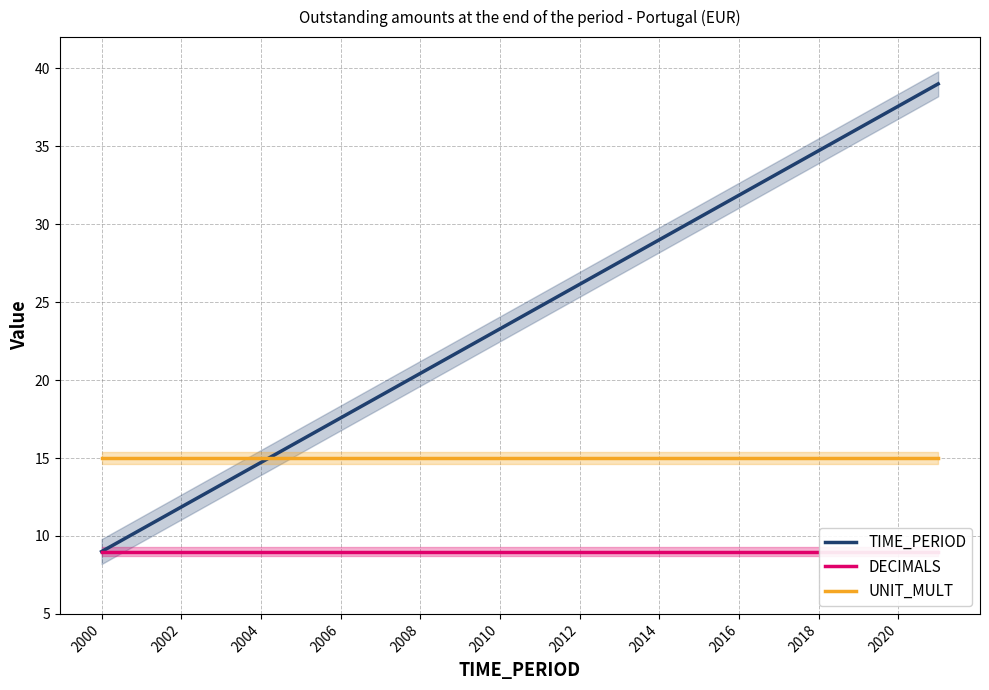

What is the minimum value for TIME_PERIOD?

9.0